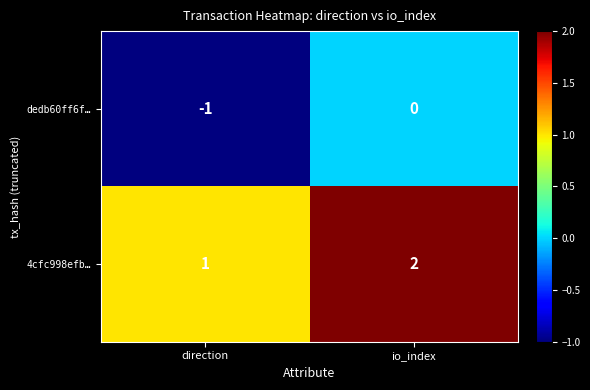

At which category does the chart reach its minimum across all series?

direction